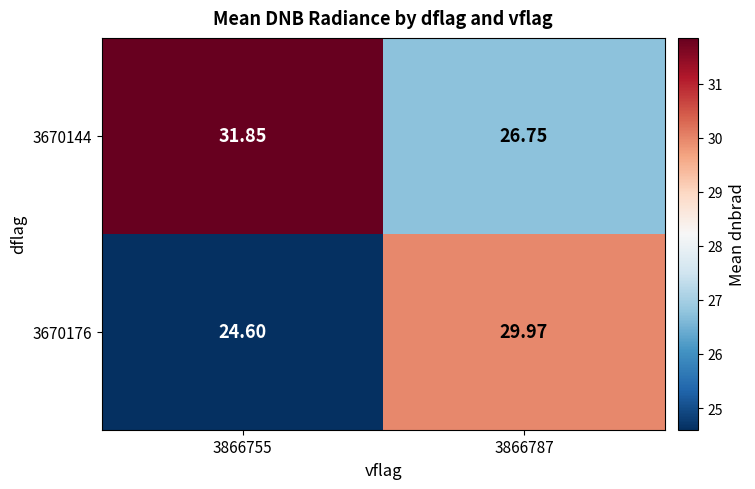

Is the value of 3670144 at 3866755 greater than the value of 3670176 at 3866755?

Yes